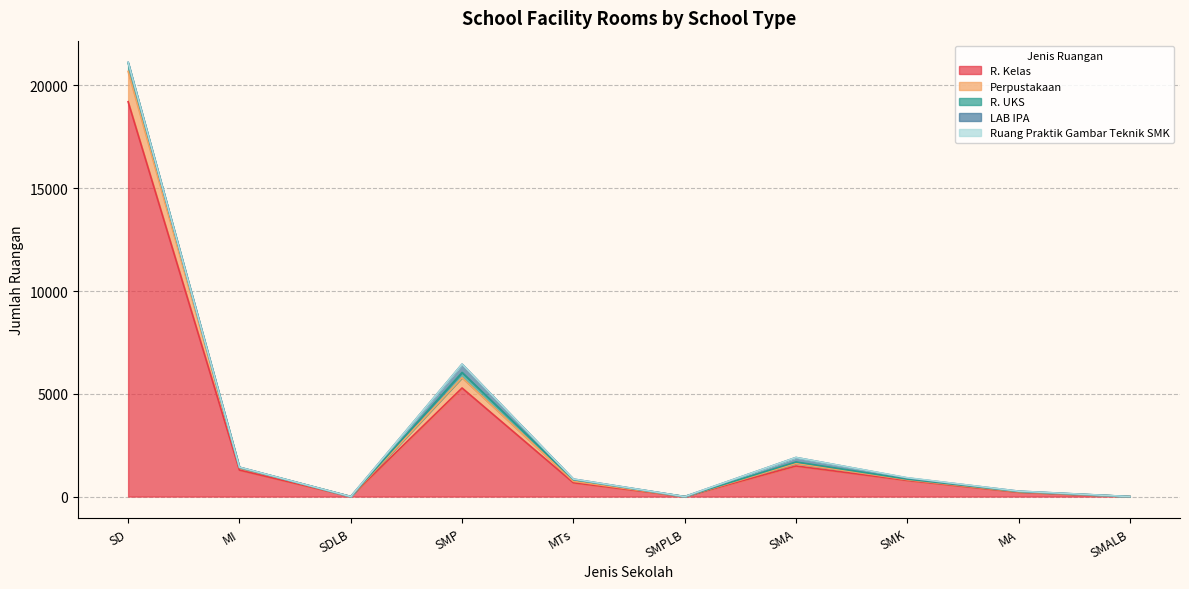

Which series has the largest total across all categories?

R. Kelas